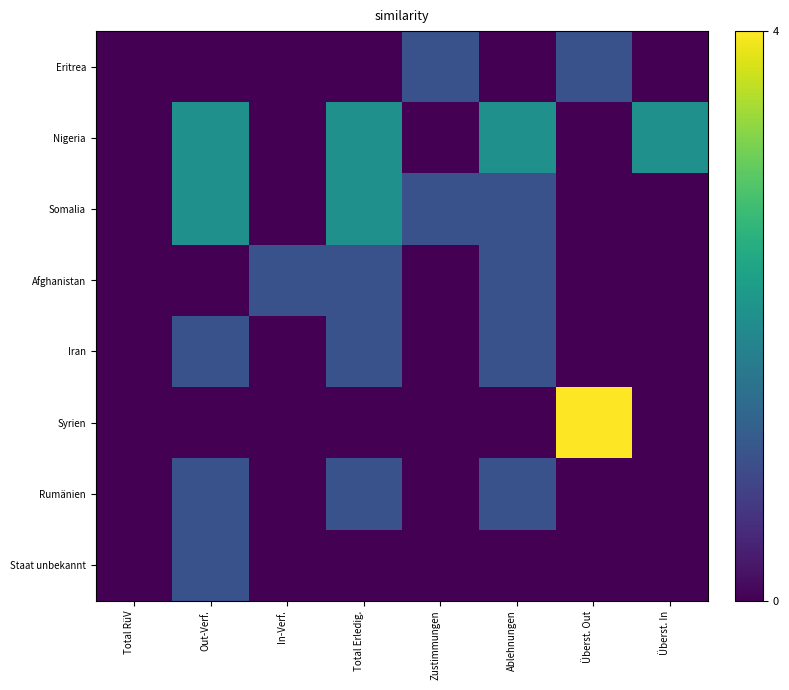

Reading right to left, list all the values displayed in this chart.

Eritrea: Überst. In=0	Überst. Out=1	Ablehnungen=0	Zustimmungen=1	Total Erledig.=0	In-Verf.=0	Out-Verf.=0	Total RüV=0
Nigeria: Überst. In=2	Überst. Out=0	Ablehnungen=2	Zustimmungen=0	Total Erledig.=2	In-Verf.=0	Out-Verf.=2	Total RüV=0
Somalia: Überst. In=0	Überst. Out=0	Ablehnungen=1	Zustimmungen=1	Total Erledig.=2	In-Verf.=0	Out-Verf.=2	Total RüV=0
Afghanistan: Überst. In=0	Überst. Out=0	Ablehnungen=1	Zustimmungen=0	Total Erledig.=1	In-Verf.=1	Out-Verf.=0	Total RüV=0
Iran: Überst. In=0	Überst. Out=0	Ablehnungen=1	Zustimmungen=0	Total Erledig.=1	In-Verf.=0	Out-Verf.=1	Total RüV=0
Syrien: Überst. In=0	Überst. Out=4	Ablehnungen=0	Zustimmungen=0	Total Erledig.=0	In-Verf.=0	Out-Verf.=0	Total RüV=0
Rumänien: Überst. In=0	Überst. Out=0	Ablehnungen=1	Zustimmungen=0	Total Erledig.=1	In-Verf.=0	Out-Verf.=1	Total RüV=0
Staat unbekannt: Überst. In=0	Überst. Out=0	Ablehnungen=0	Zustimmungen=0	Total Erledig.=0	In-Verf.=0	Out-Verf.=1	Total RüV=0